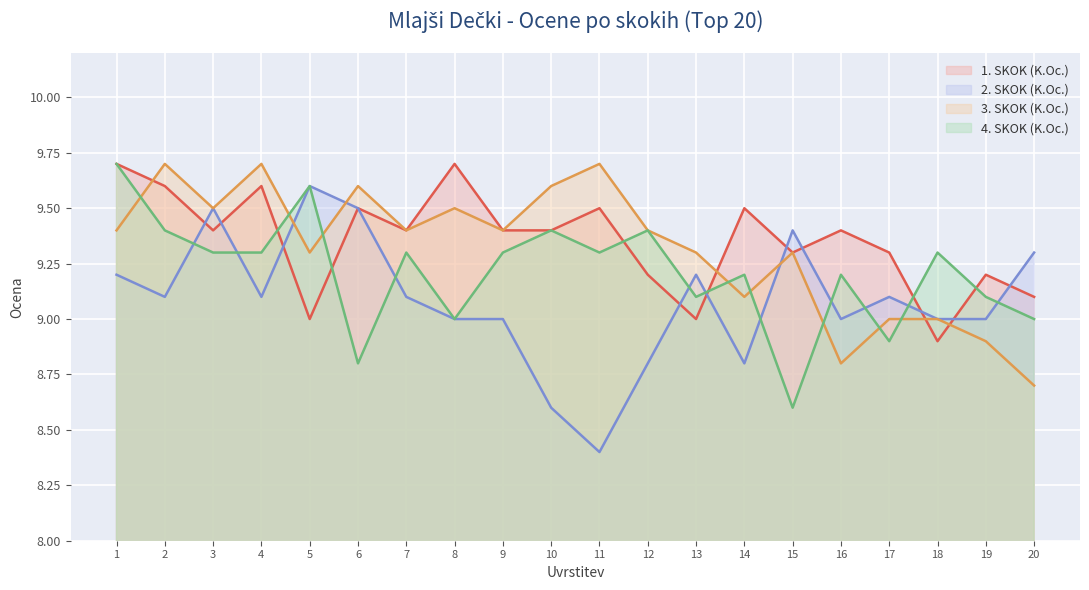

True or false: 4. SKOK (K.Oc.) has more than 1 interior local peaks.

True